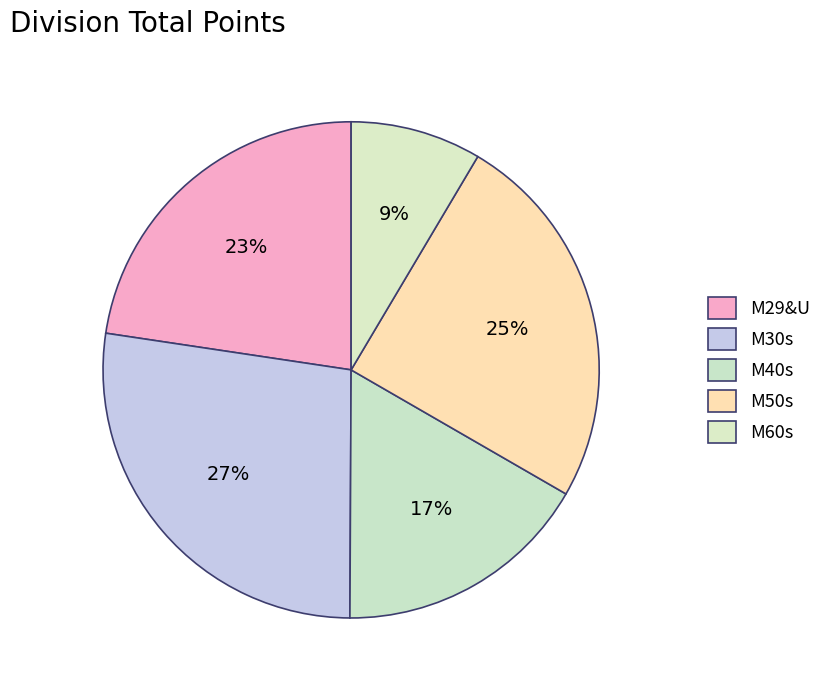

What is the change in value from M29&U to M40s?

-38